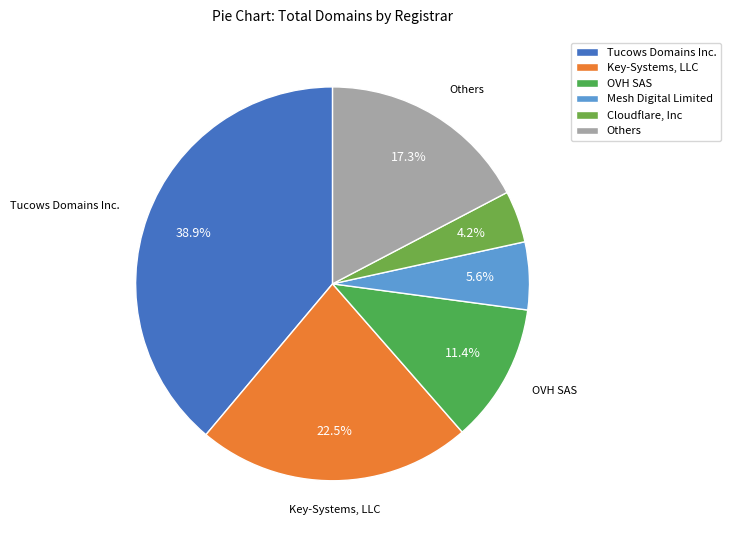

Which category has the biggest portion of the pie?

Tucows Domains Inc.